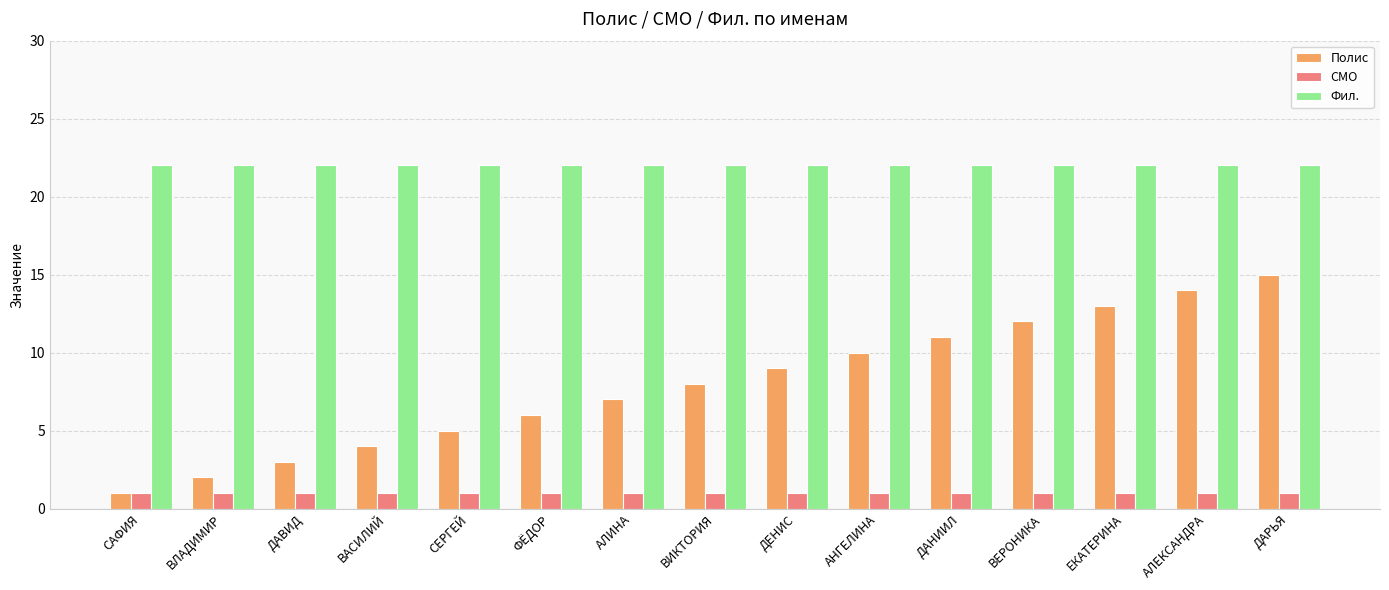

Read the Фил. value at ДАВИД.

22